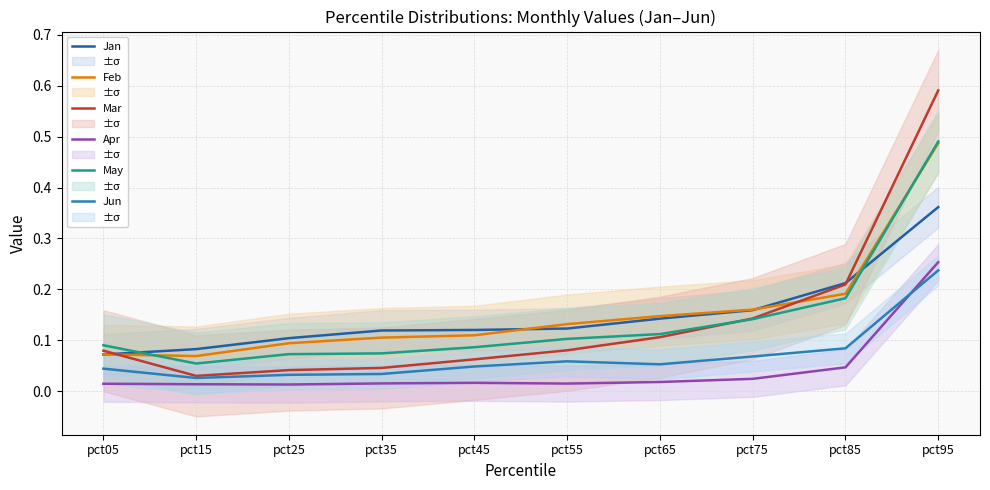

In May, how many points are lower than both neighbors (excluding endpoints)?

1